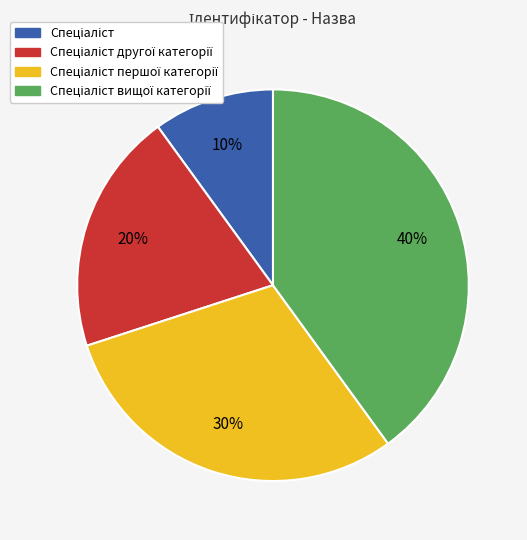

To the nearest percent, what is the average slice percentage?

25%